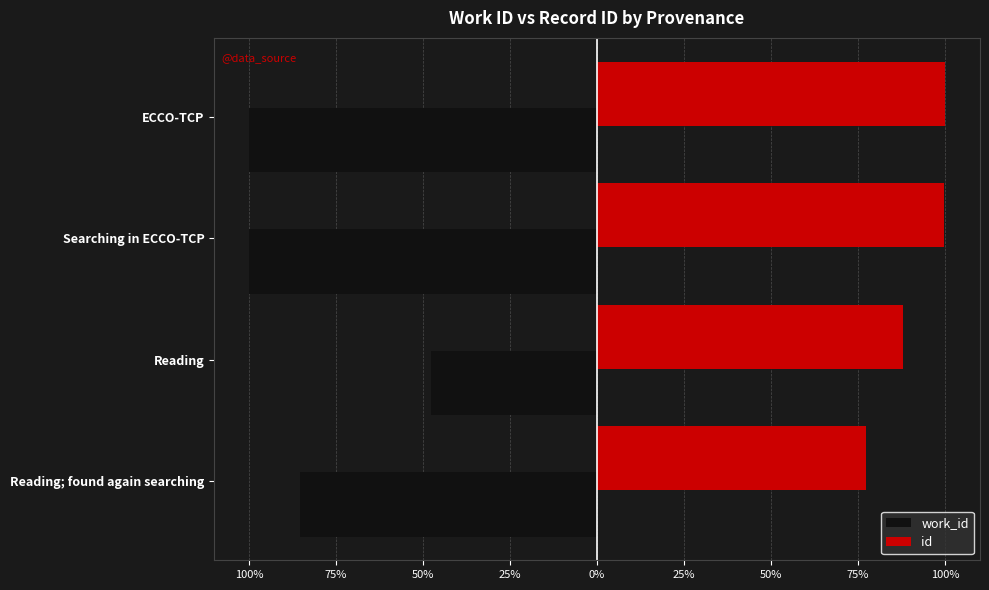

What are all the series names shown in the legend?

work_id, id